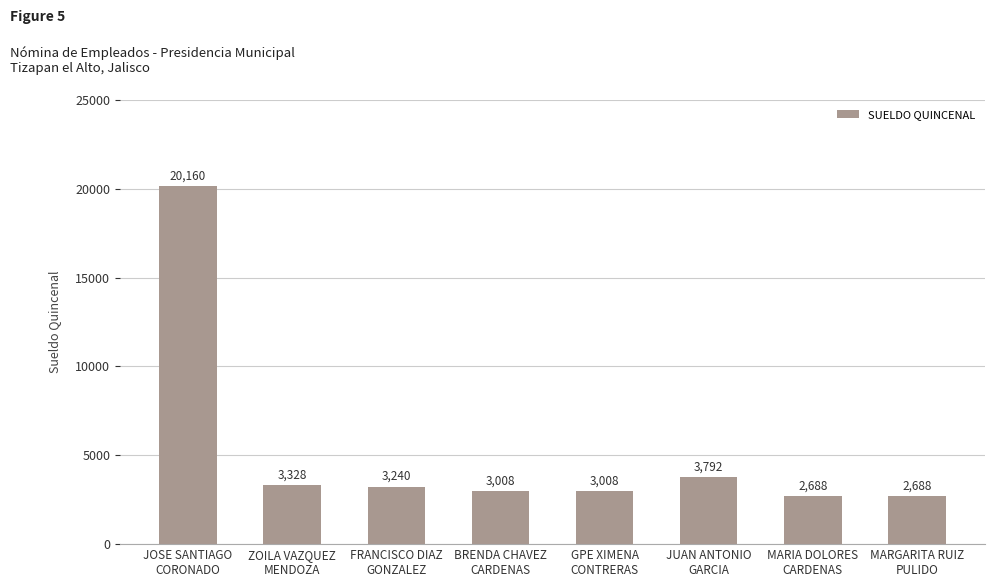

What is the minimum value shown in the chart?

2688